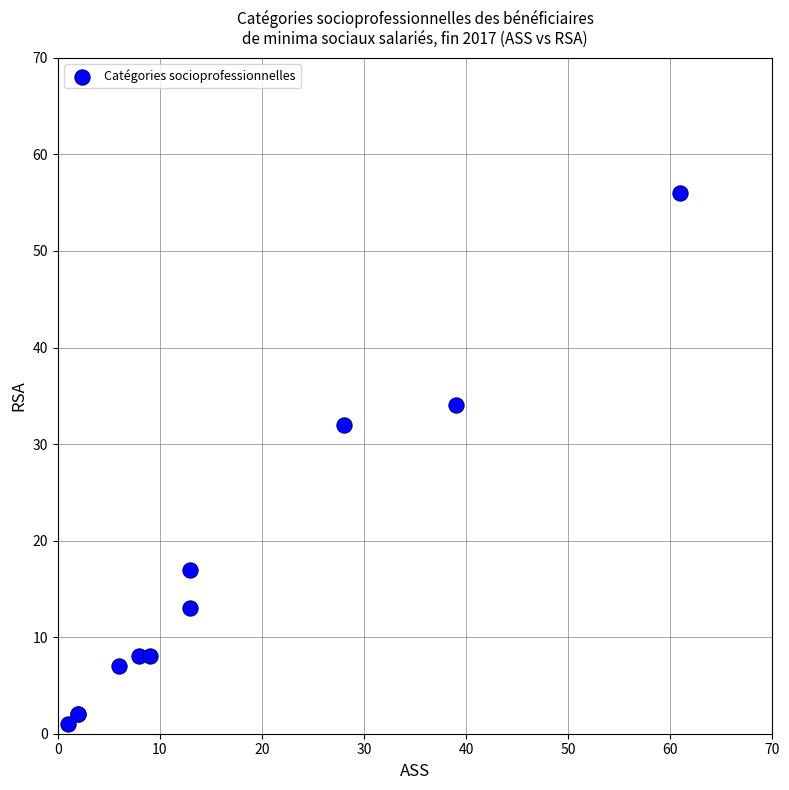

What Y value in the scatter plot is closest to 28?

32